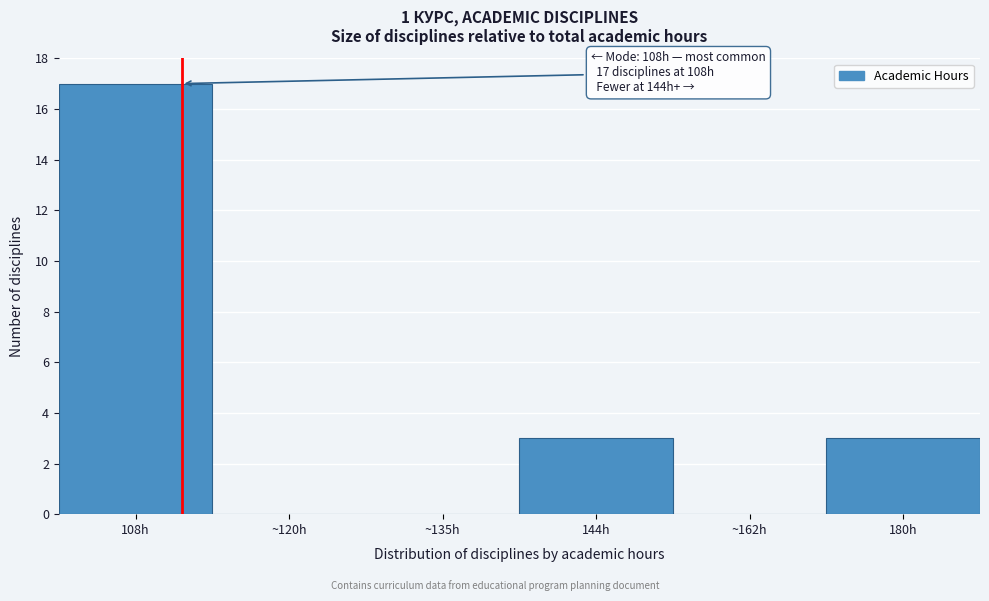

Reading left to right, extract all data points from this chart.

108h=17	~120h=0	~135h=0	144h=3	~162h=0	180h=3